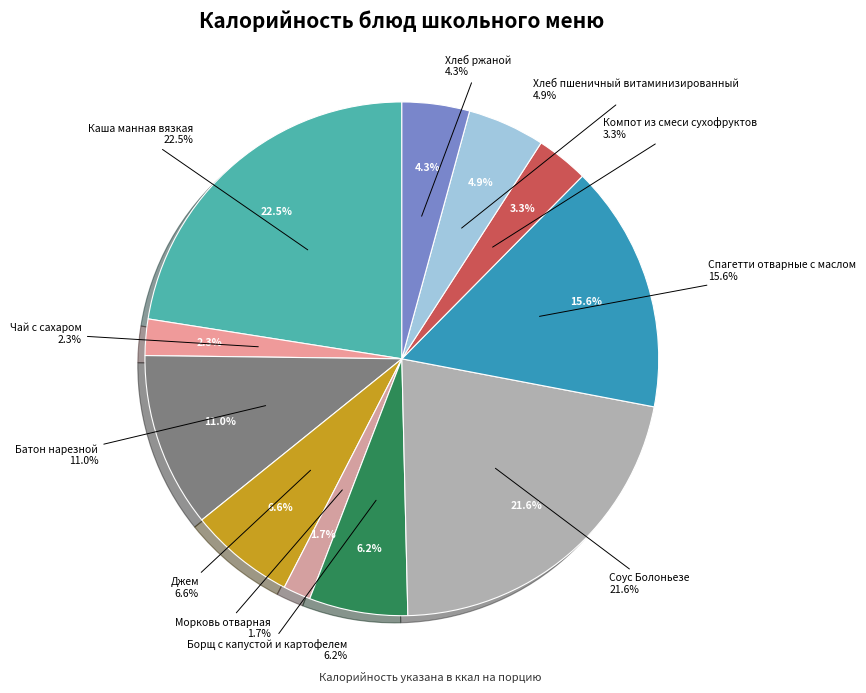

Between Хлеб ржаной and Соус Болоньезе, which is larger?

Соус Болоньезе